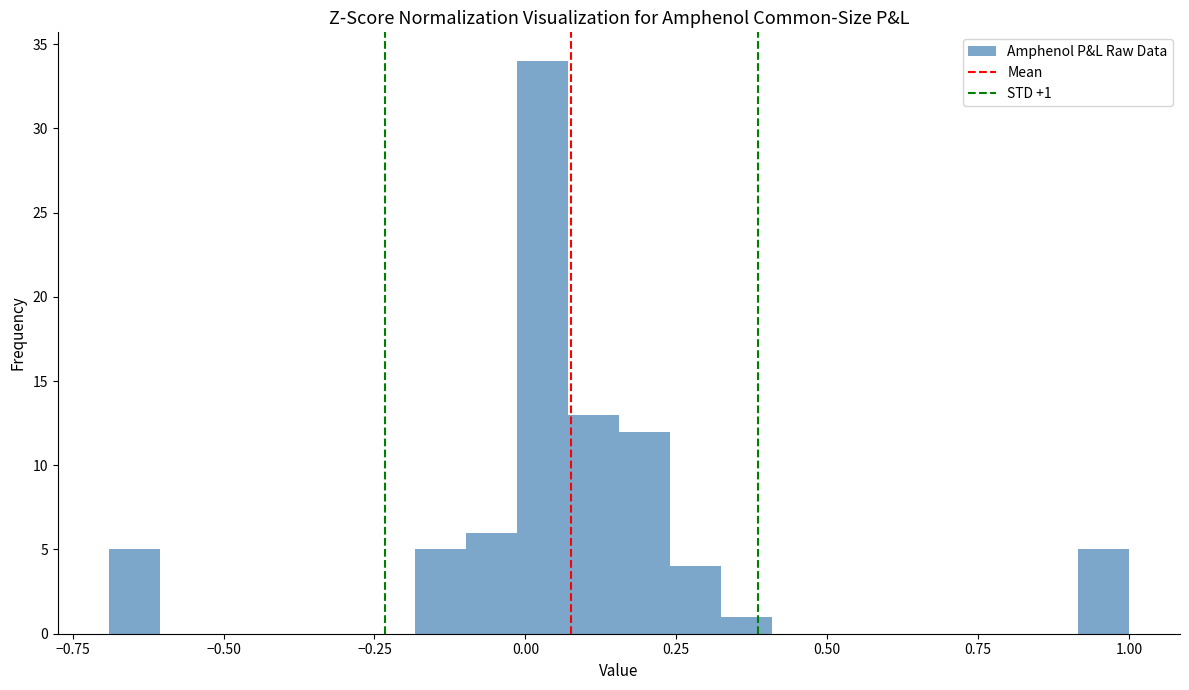

Read against the x-axis, roughly where is the centre of the tallest bar?

0.05